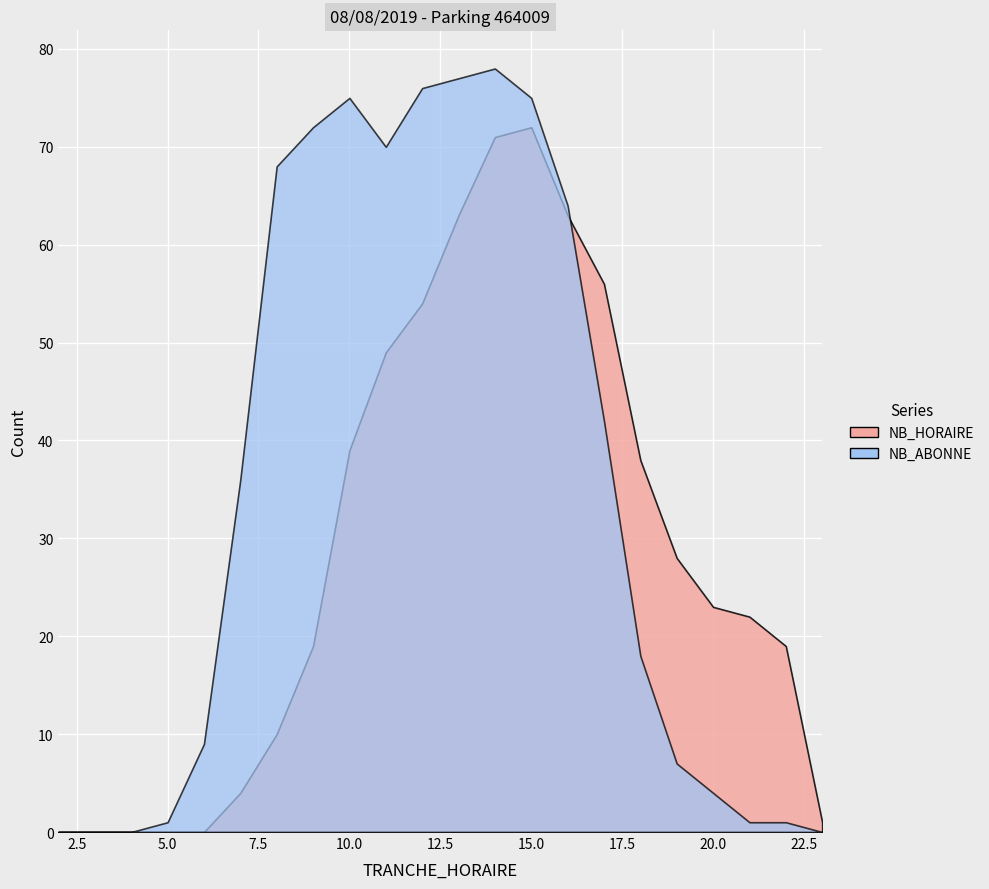

At which label does NB_ABONNE reach its peak?

14